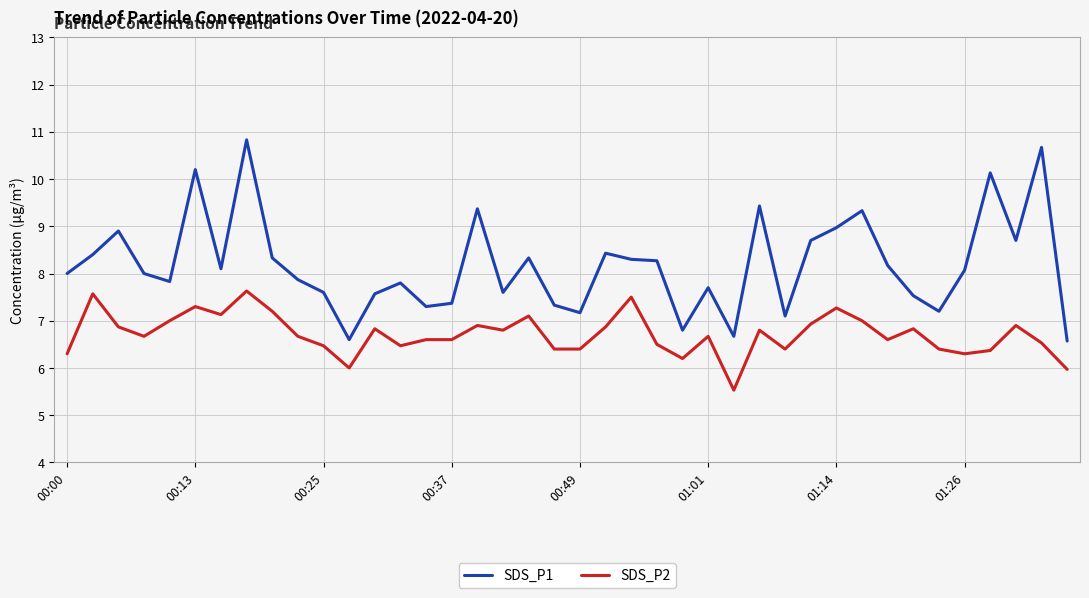

What is the minimum value shown in the chart?

5.5